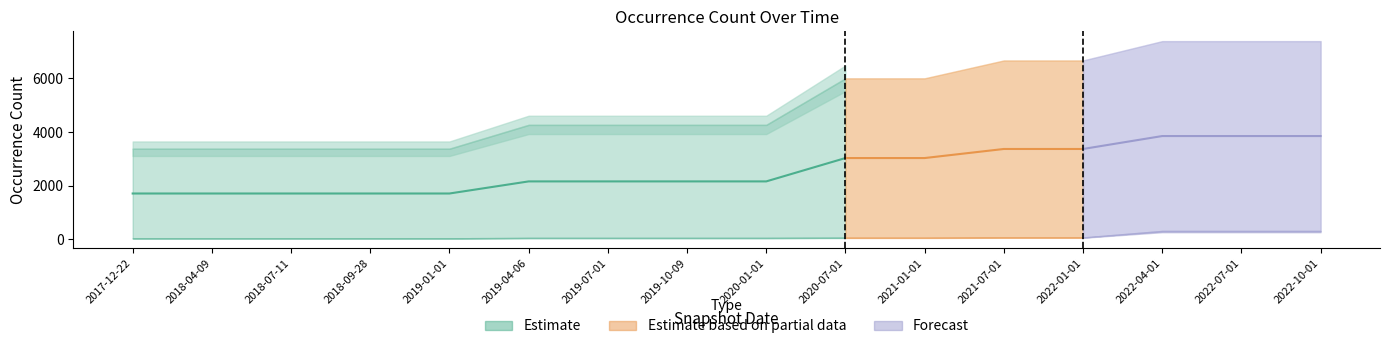

What is the maximum value shown in the chart?

7390